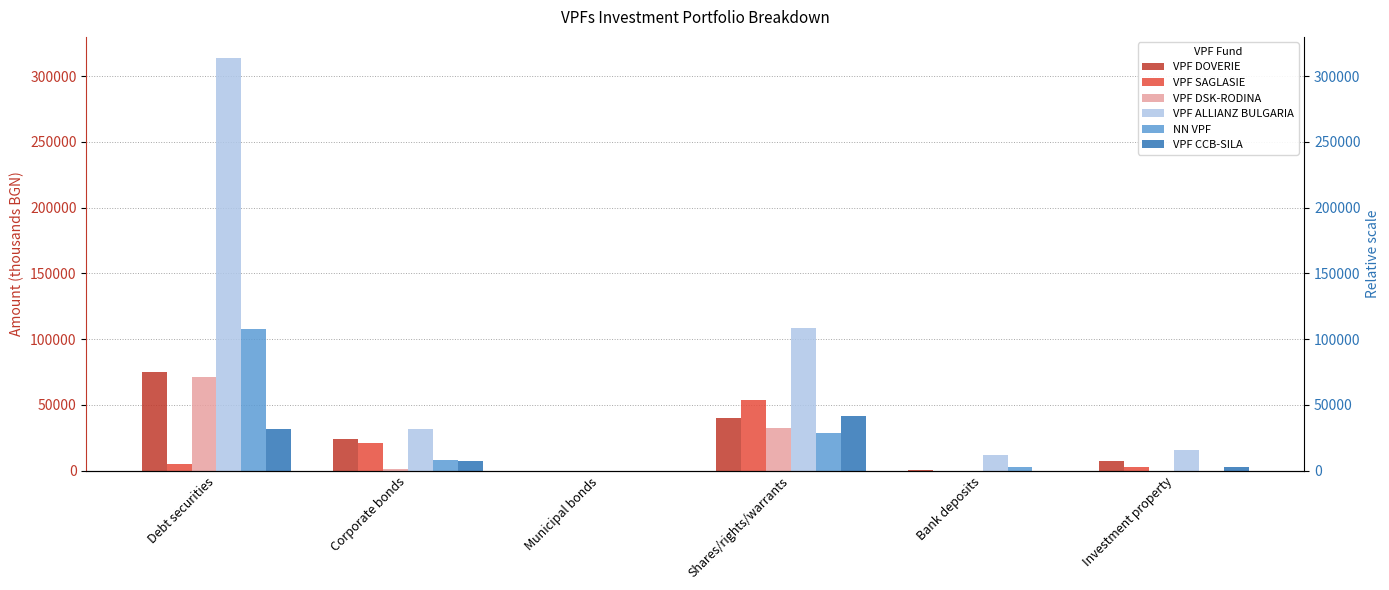

Reading left to right, transcribe all the data shown in this chart.

VPF DOVERIE: Debt securities=75361	Corporate bonds=24125	Municipal bonds=0	Shares/rights/warrants=40270	Bank deposits=852	Investment property=6992
VPF SAGLASIE: Debt securities=4843	Corporate bonds=21132	Municipal bonds=0	Shares/rights/warrants=53519	Bank deposits=0	Investment property=2565
VPF DSK-RODINA: Debt securities=71556	Corporate bonds=1485	Municipal bonds=0	Shares/rights/warrants=32227	Bank deposits=0	Investment property=0
VPF ALLIANZ BULGARIA: Debt securities=314055	Corporate bonds=32018	Municipal bonds=0	Shares/rights/warrants=108692	Bank deposits=12078	Investment property=15544
NN VPF: Debt securities=107866	Corporate bonds=8282	Municipal bonds=0	Shares/rights/warrants=28348	Bank deposits=3001	Investment property=0
VPF CCB-SILA: Debt securities=31553	Corporate bonds=7333	Municipal bonds=0	Shares/rights/warrants=41371	Bank deposits=0	Investment property=2810